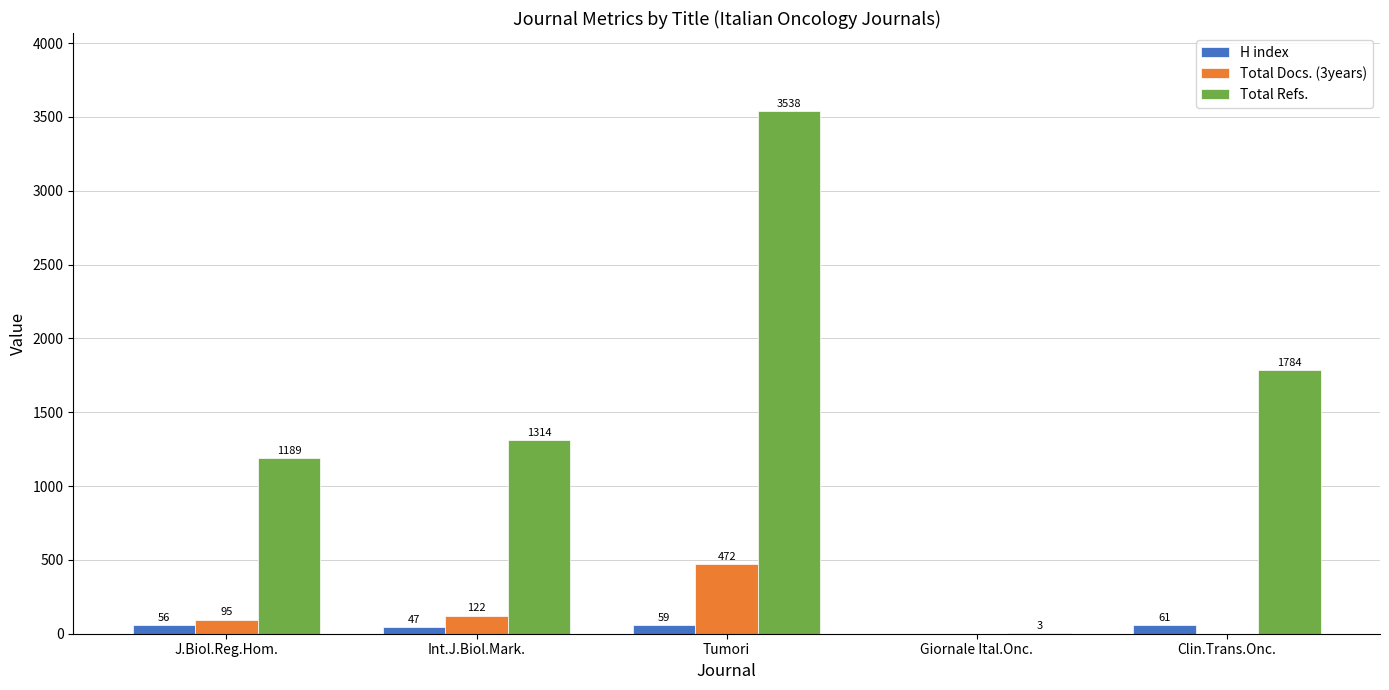

Between J.Biol.Reg.Hom. and Clin.Trans.Onc., which series saw the biggest shift?

Total Refs.